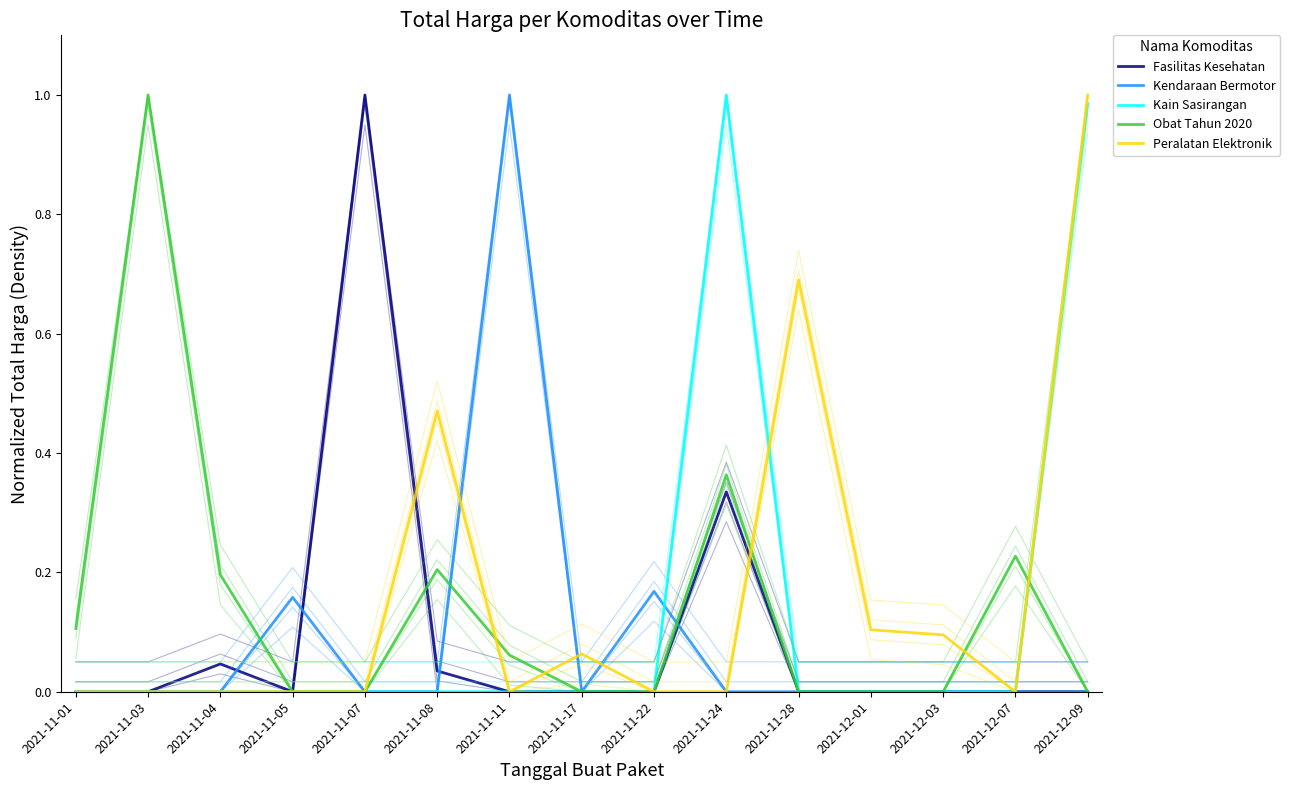

True or false: Kendaraan Bermotor has a value of 0.0 at 2021-11-08.

True